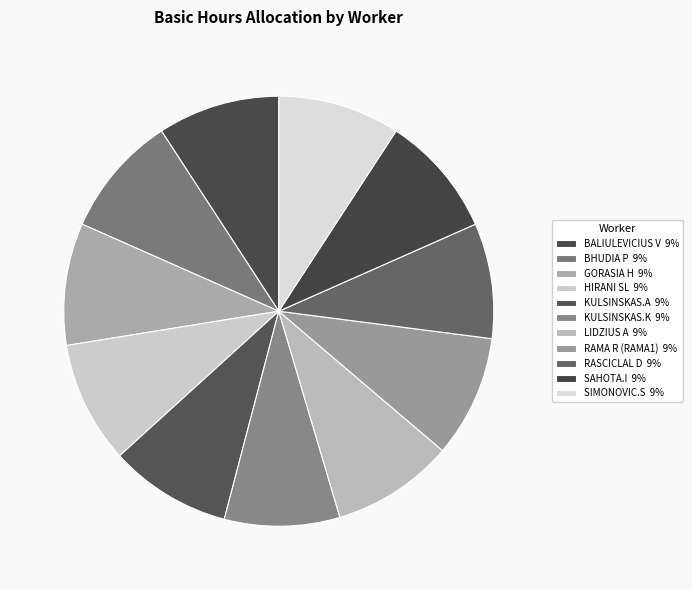

How many segments does this pie chart have?

11